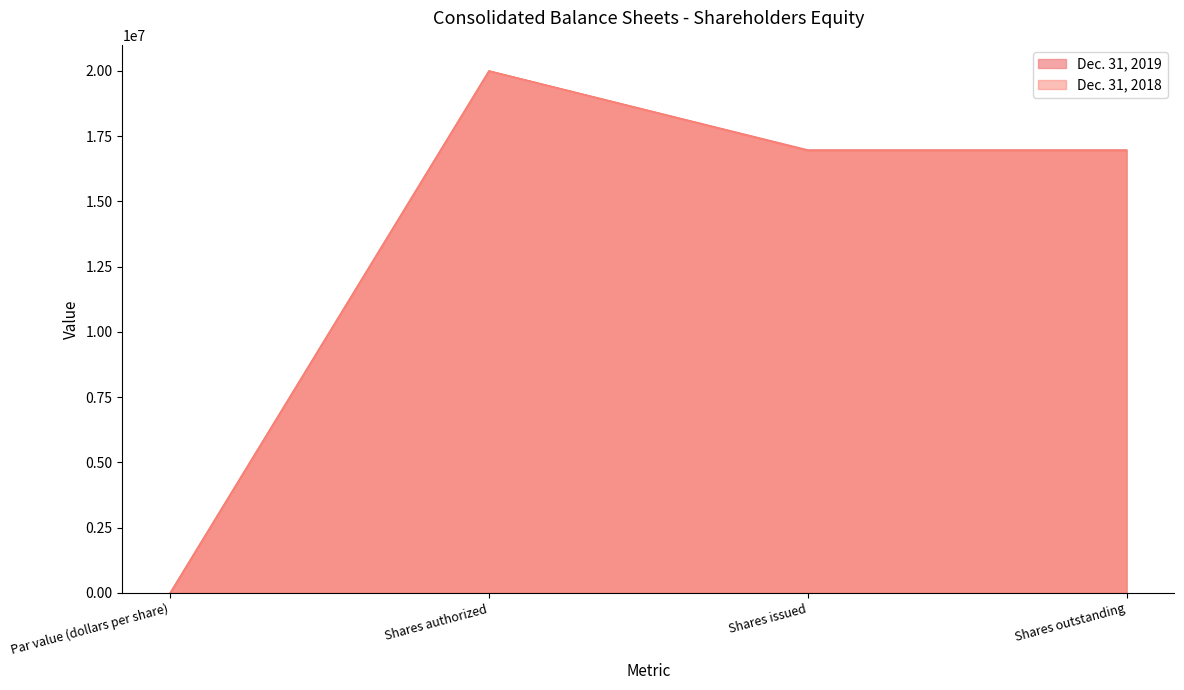

What is the highest value of the Dec. 31, 2019 series?

20000000